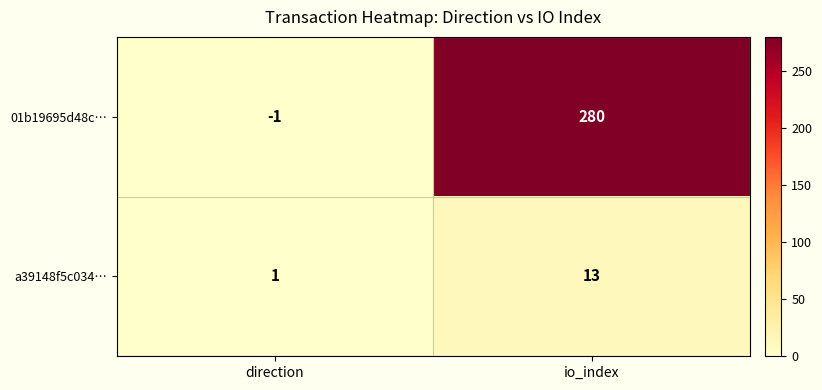

What is the total value across all series at io_index?

293